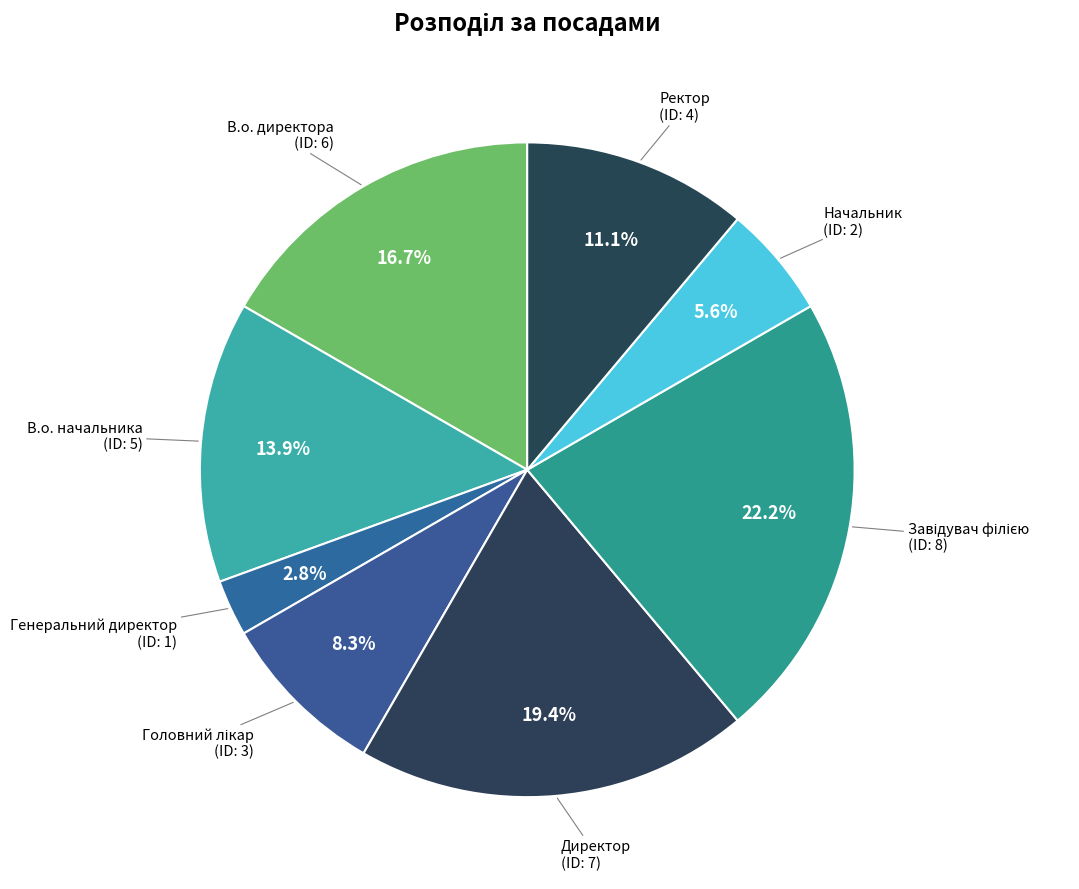

To the nearest percent, what is the average slice percentage?

12%